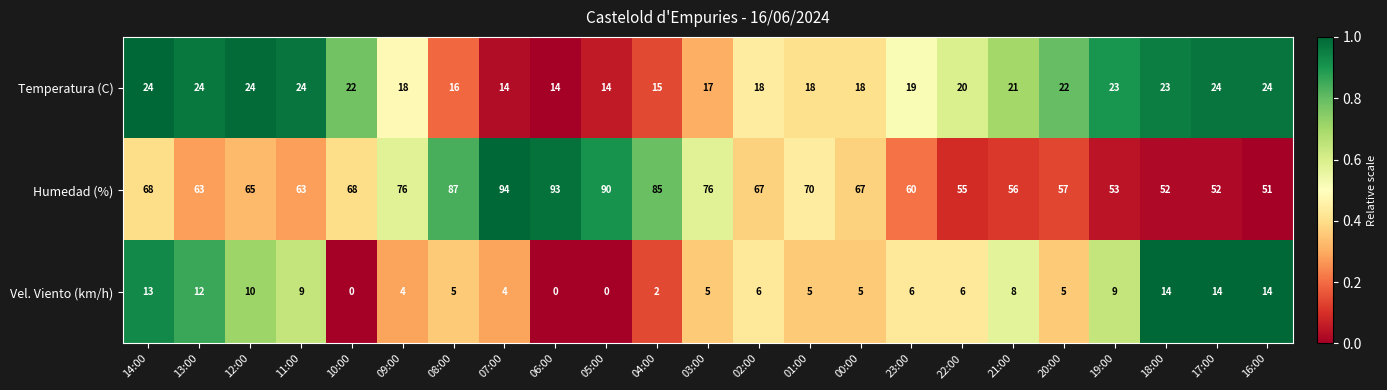

Which series has the largest total across all categories?

Humedad (%)